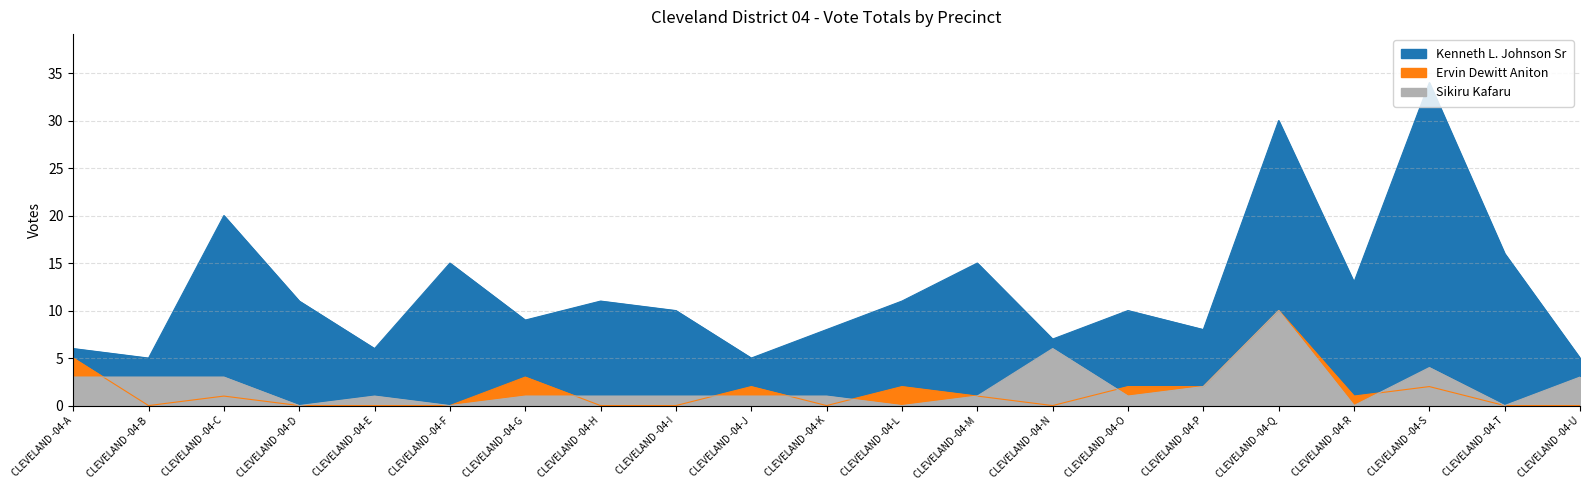

Reading left to right, transcribe all the data shown in this chart.

Kenneth L. Johnson Sr: 6	5	20	11	6	15	9	11	10	5	8	11	15	7	10	8	30	13	34	16	5
Ervin Dewitt Aniton: 5	0	1	0	0	0	3	0	0	2	0	2	1	0	2	2	10	1	2	0	0
Sikiru Kafaru: 3	3	3	0	1	0	1	1	1	1	1	0	1	6	1	2	10	0	4	0	3